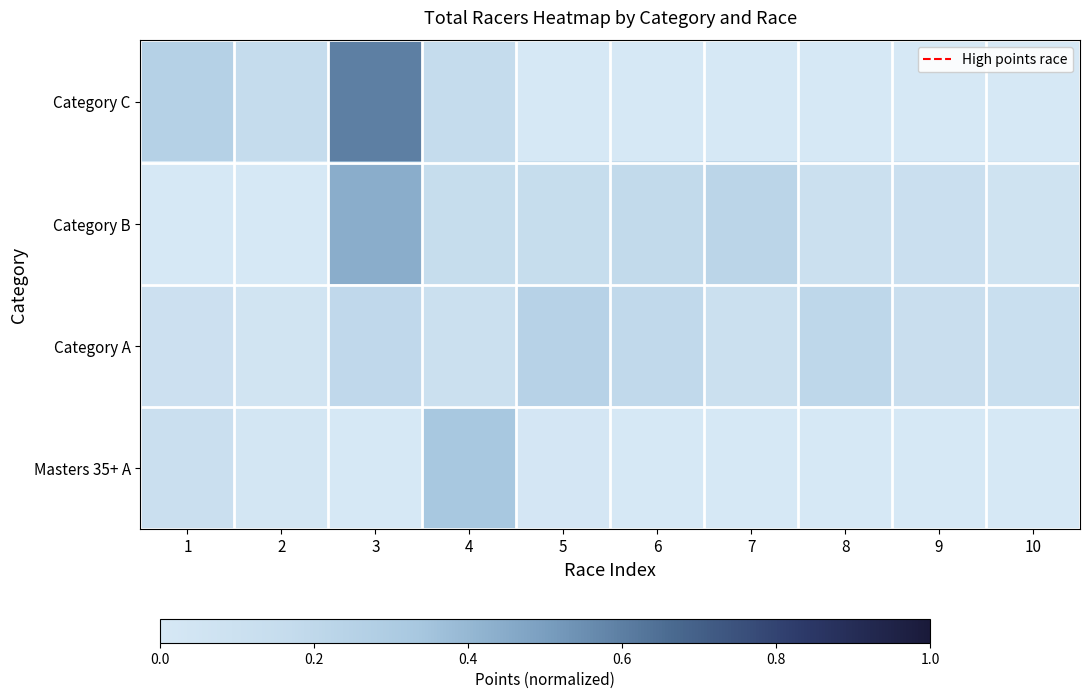

Which series has the largest range (max minus min)?

Category C